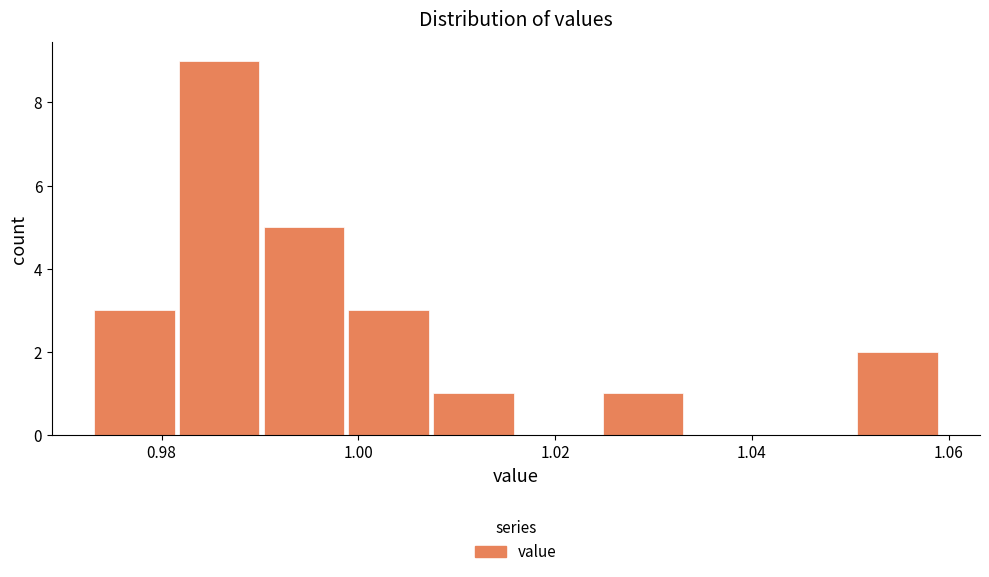

Reading left to right, transcribe this chart: for each bar, give the range it covers on the x-axis and its height. Neither the bar edges nor the heights are printed on the chart, so give them approximately, as read against the axes.

0.974 to 0.982: 3
0.982 to 0.990: 9
0.990 to 0.998: 5
0.998 to 1.008: 3
1.008 to 1.016: 1
1.016 to 1.024: 0
1.024 to 1.034: 1
1.034 to 1.042: 0
1.042 to 1.050: 0
1.050 to 1.060: 2